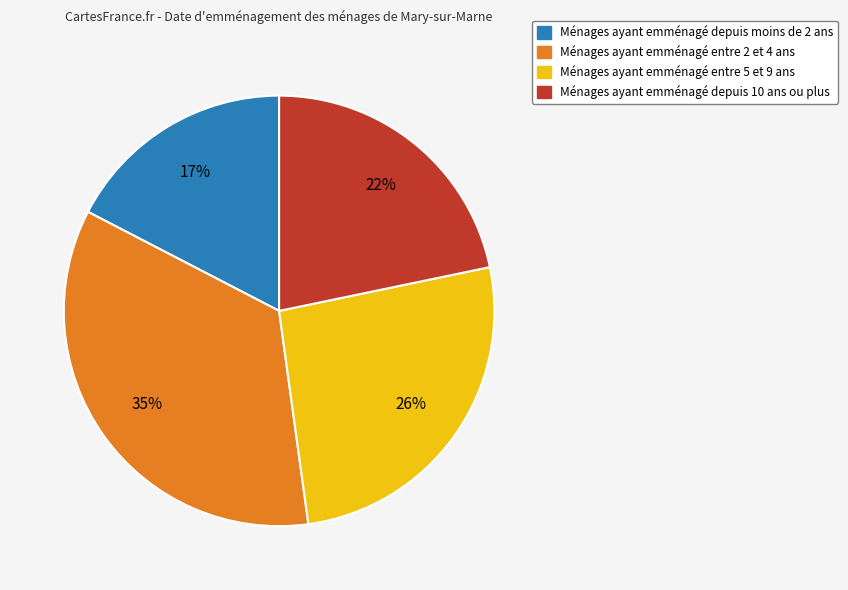

To the nearest percent, what is the average slice percentage?

25%